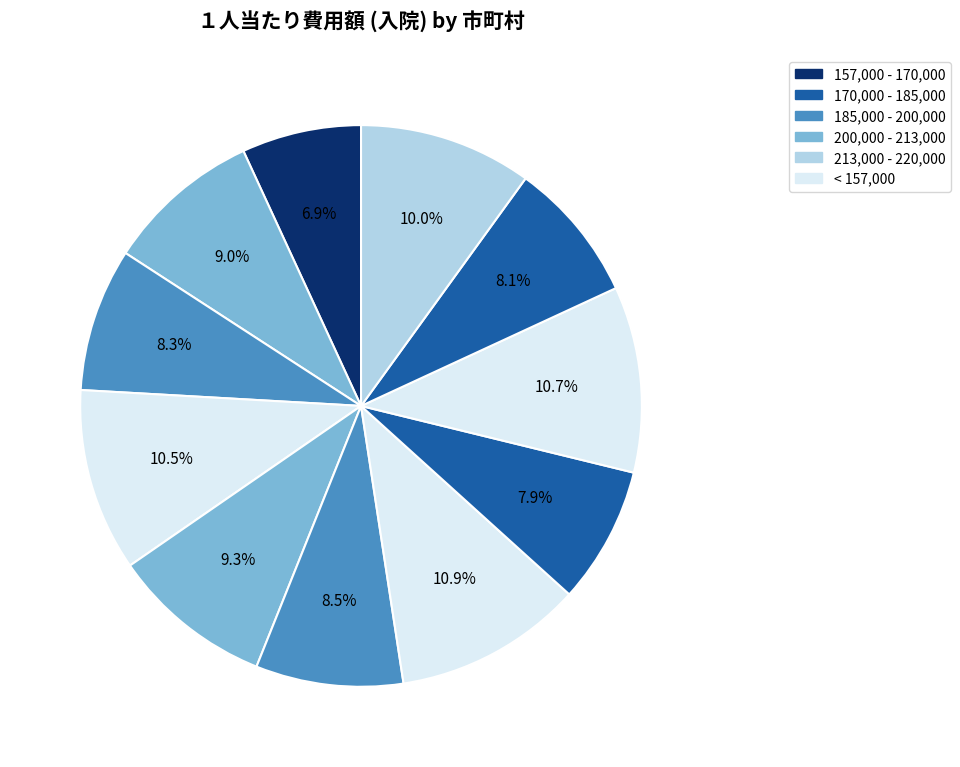

How many slices are in this pie chart?

11